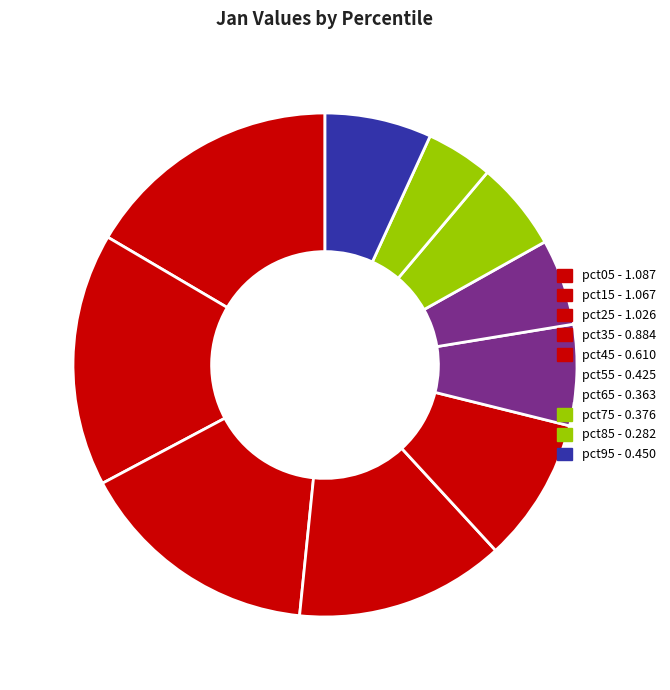

Is pct75 the majority of the pie?

No